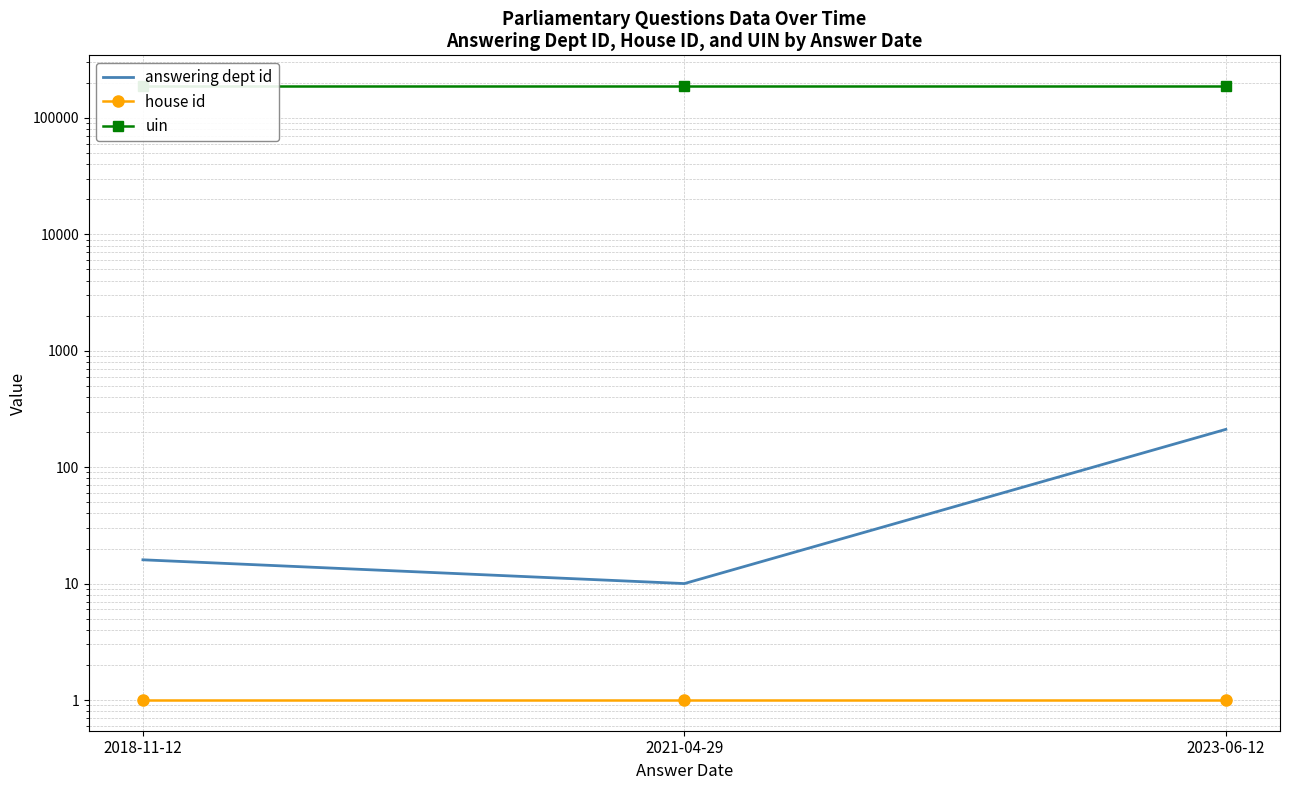

At how many categories does at least one series exceed 52786?

3